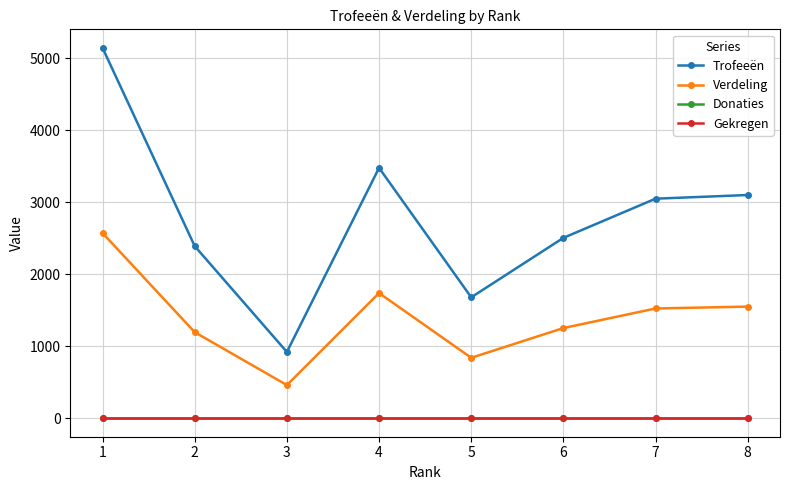

At 1, list the series in order from smallest to largest.

Donaties, Gekregen, Verdeling, Trofeeën